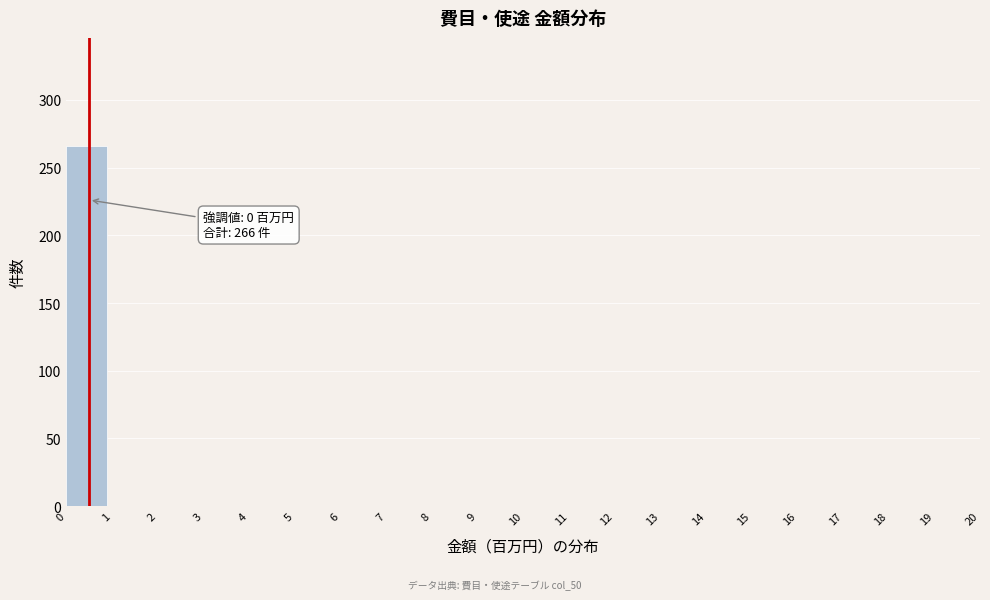

Reading left to right, what are all the values shown in this chart?

0=266	1=0	2=0	3=0	4=0	5=0	6=0	7=0	8=0	9=0	10=0	11=0	12=0	13=0	14=0	15=0	16=0	17=0	18=0	19=0